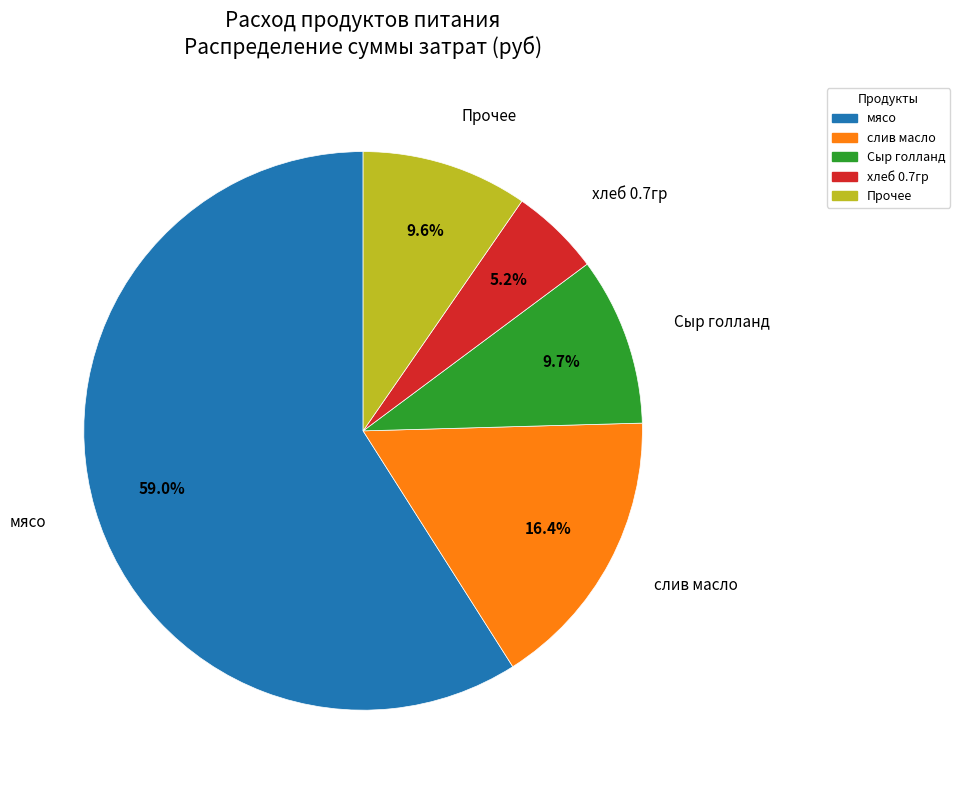

Approximately how many times larger is the value at хлеб 0.7гр compared to Прочее?

0.5